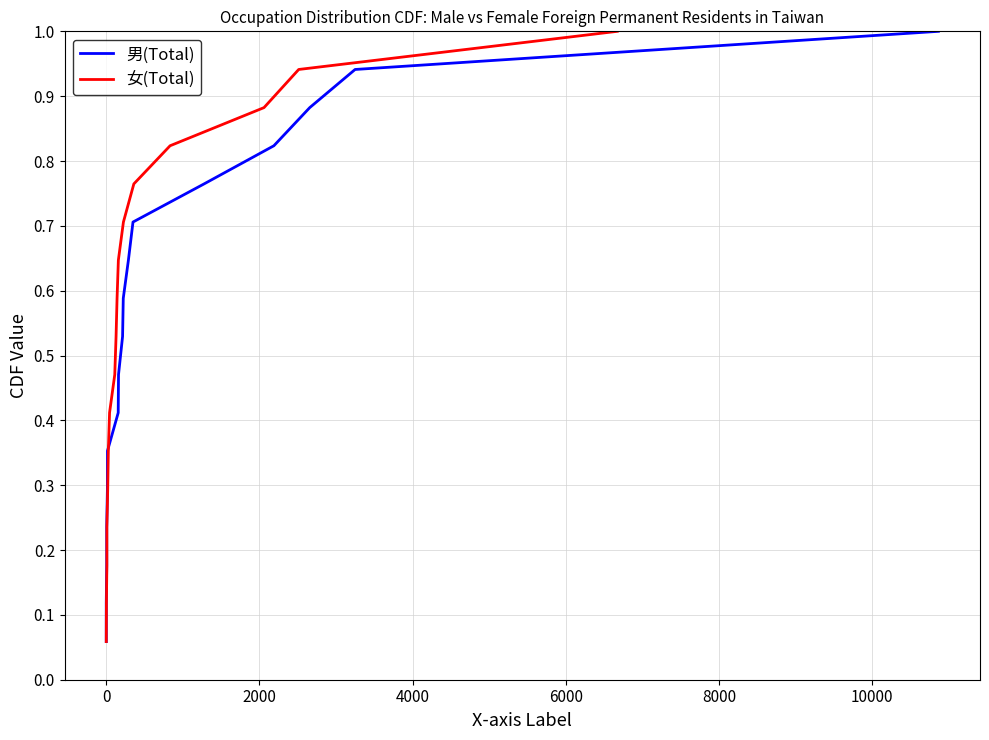

Which series has the largest total across all categories?

男(Total)